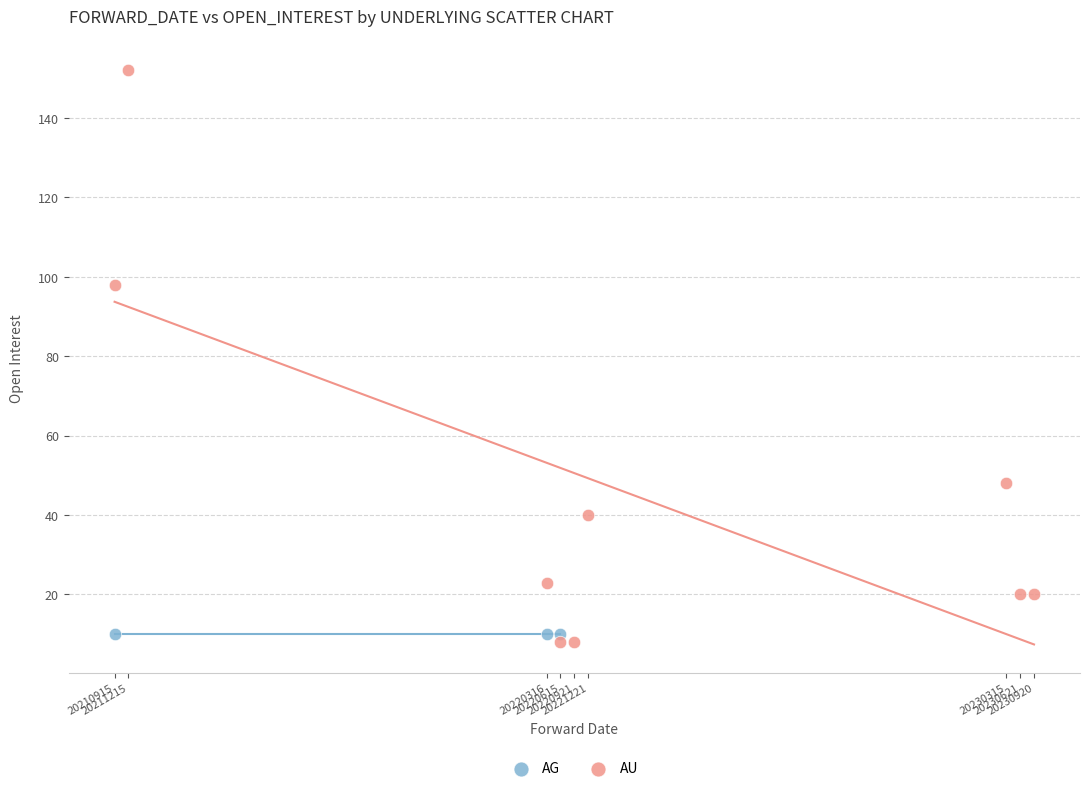

Which series contains the highest Y value?

AU